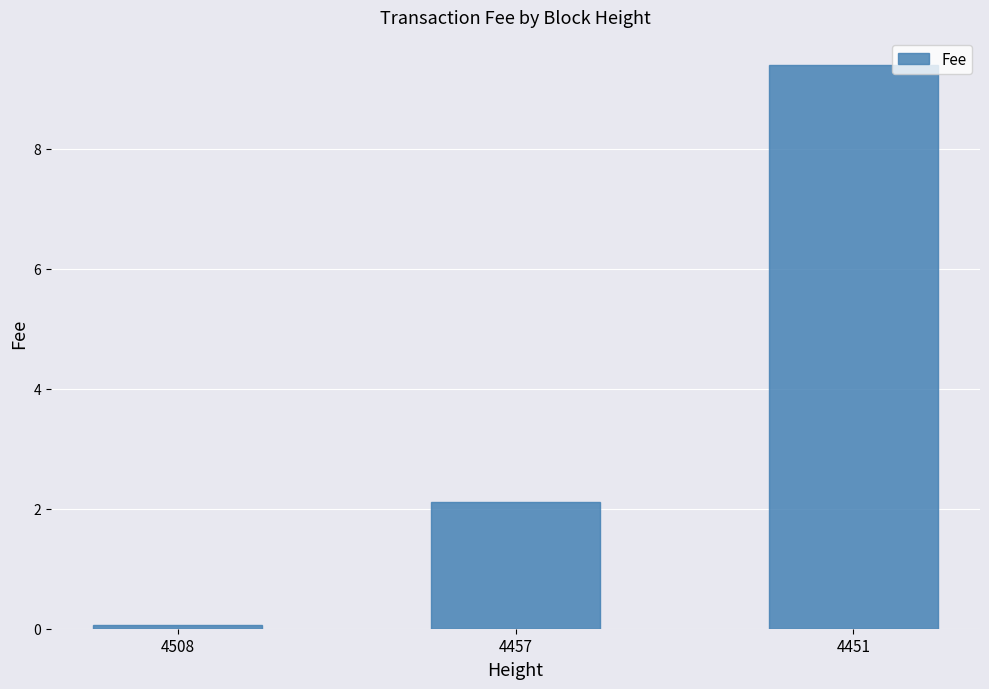

Is it true that the value at 4457 is 1.1?

False